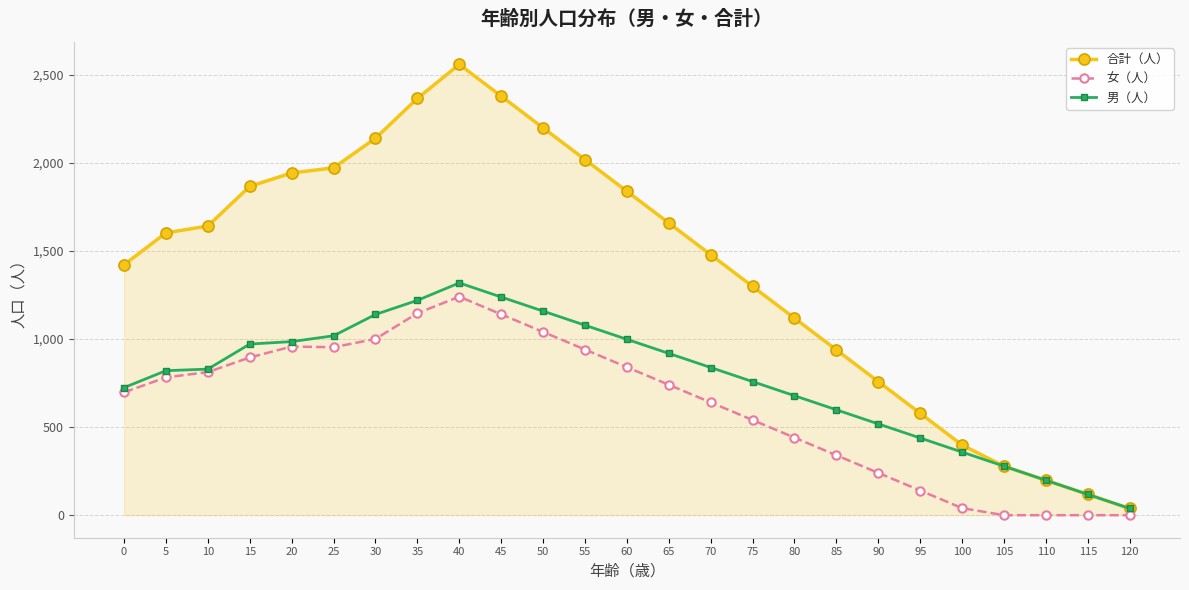

What value does the 女（人） series have at 60, to the nearest 50?

850